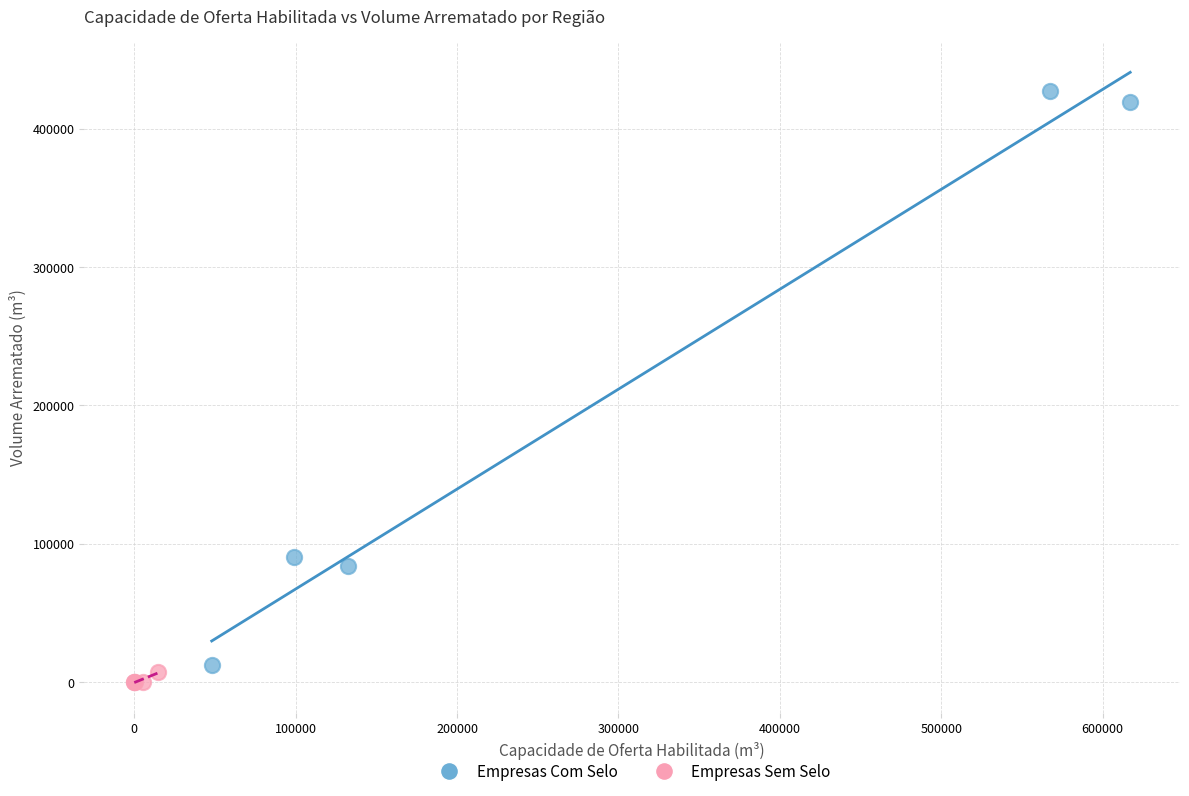

Which series has the widest spread of Y values?

Empresas Com Selo